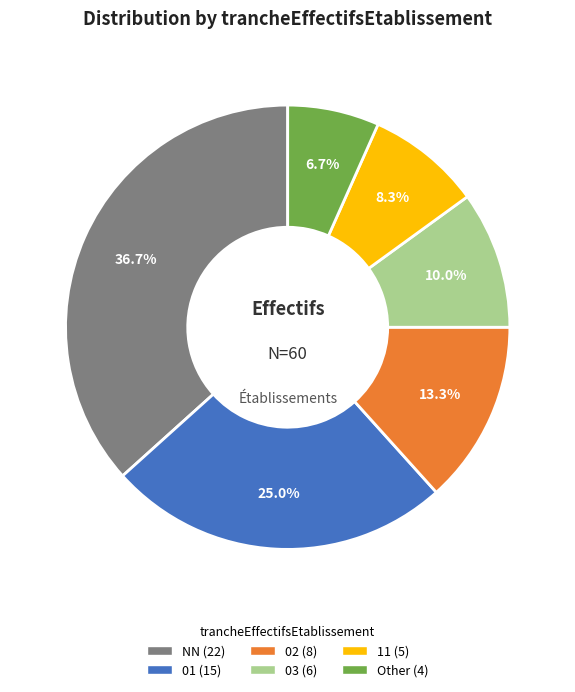

What is the ratio of the value at 02 to the value at 01?

0.5